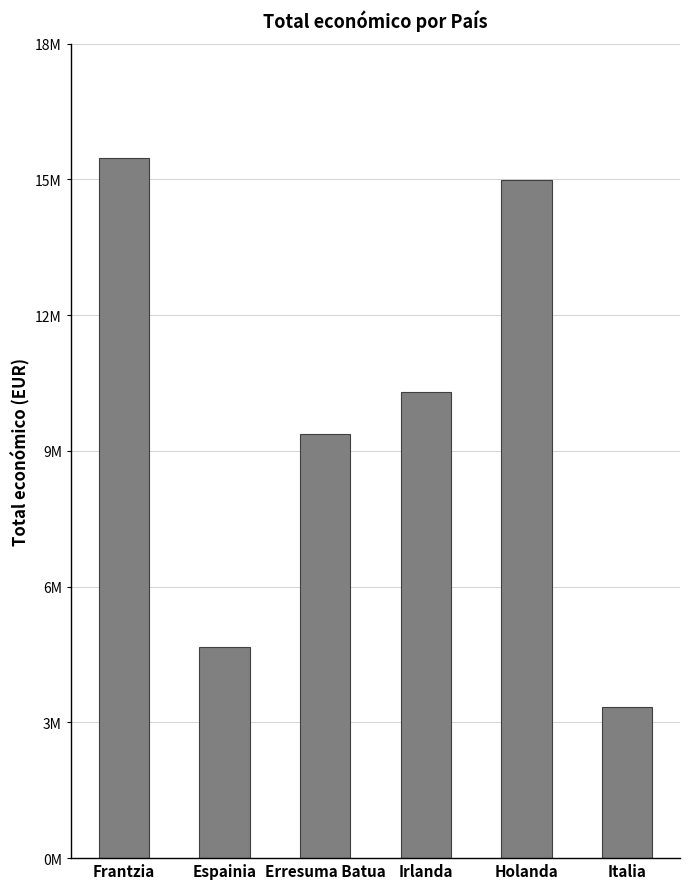

Are the bars horizontal?

No